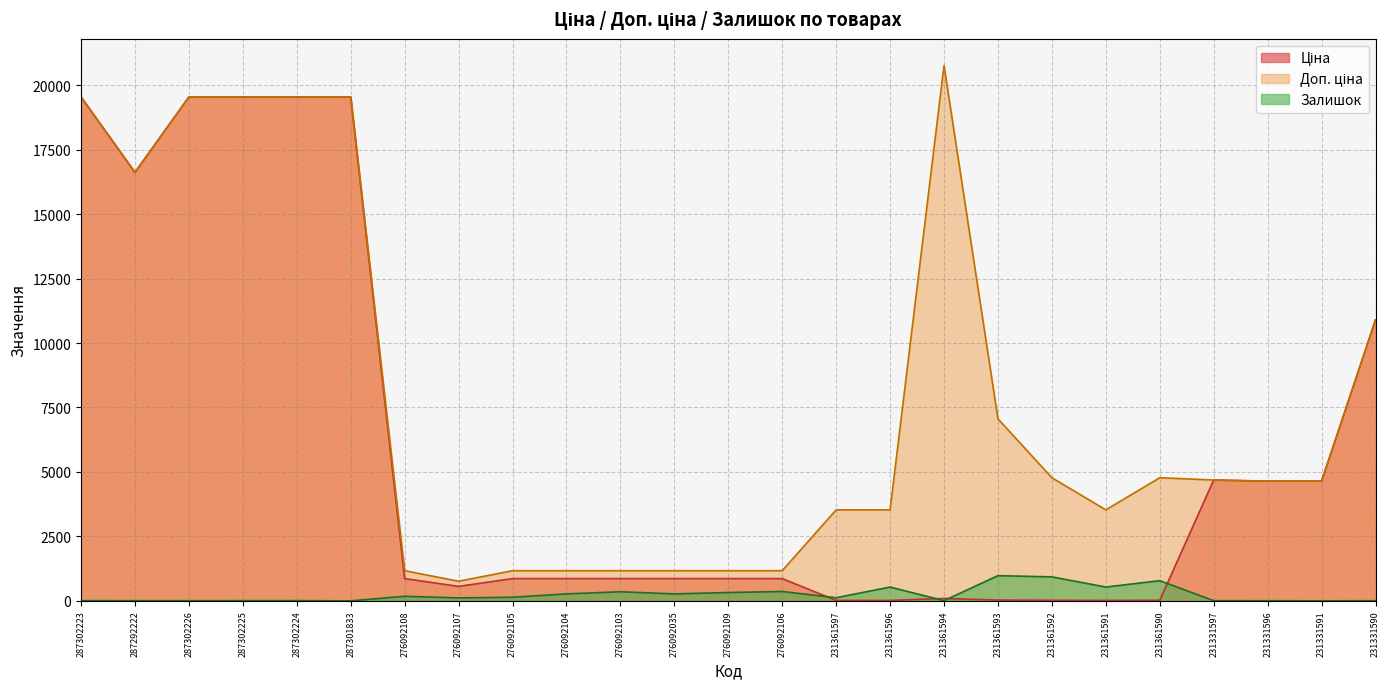

Which series has the largest range (max minus min)?

Доп. ціна